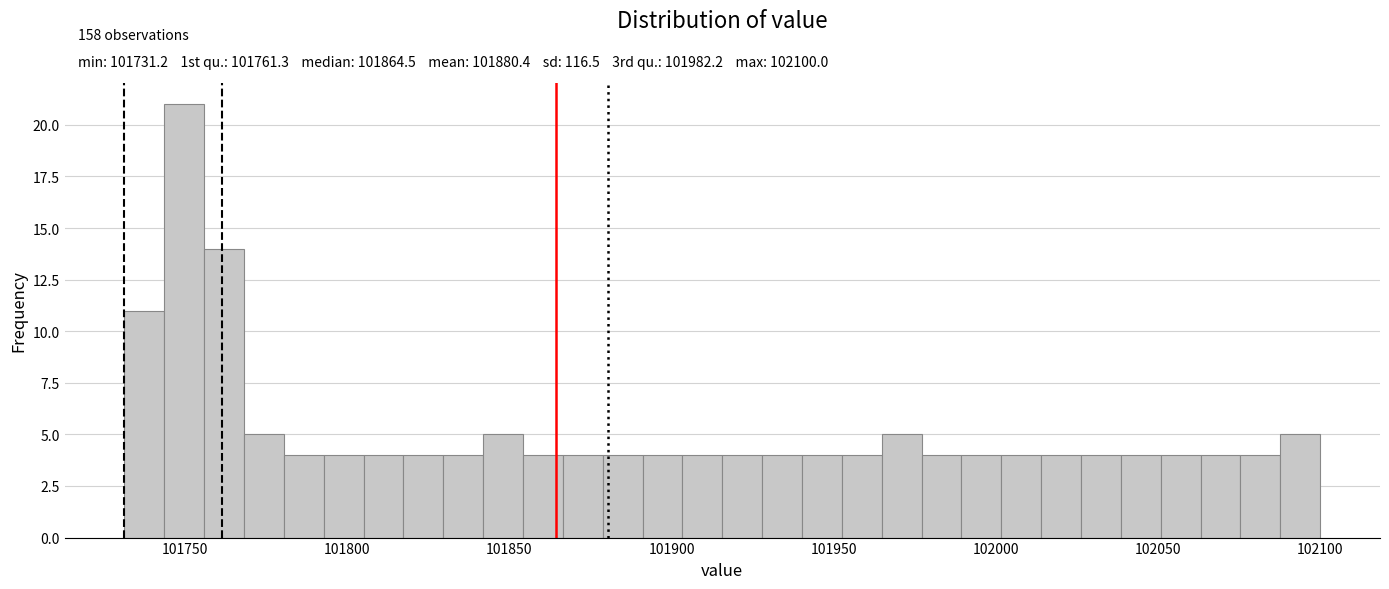

Read against the x-axis, roughly where is the centre of the tallest bar?

101750